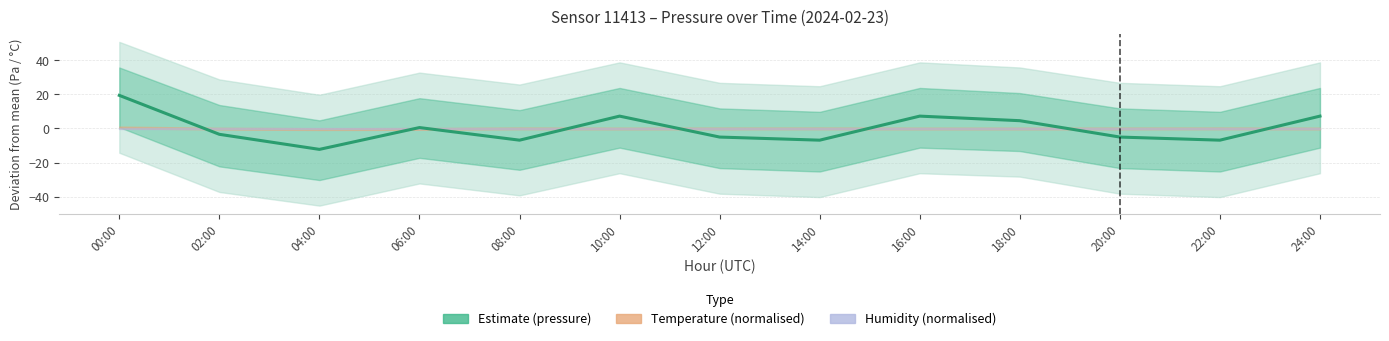

True or false: the data shows -7.7 at 20:00.

False